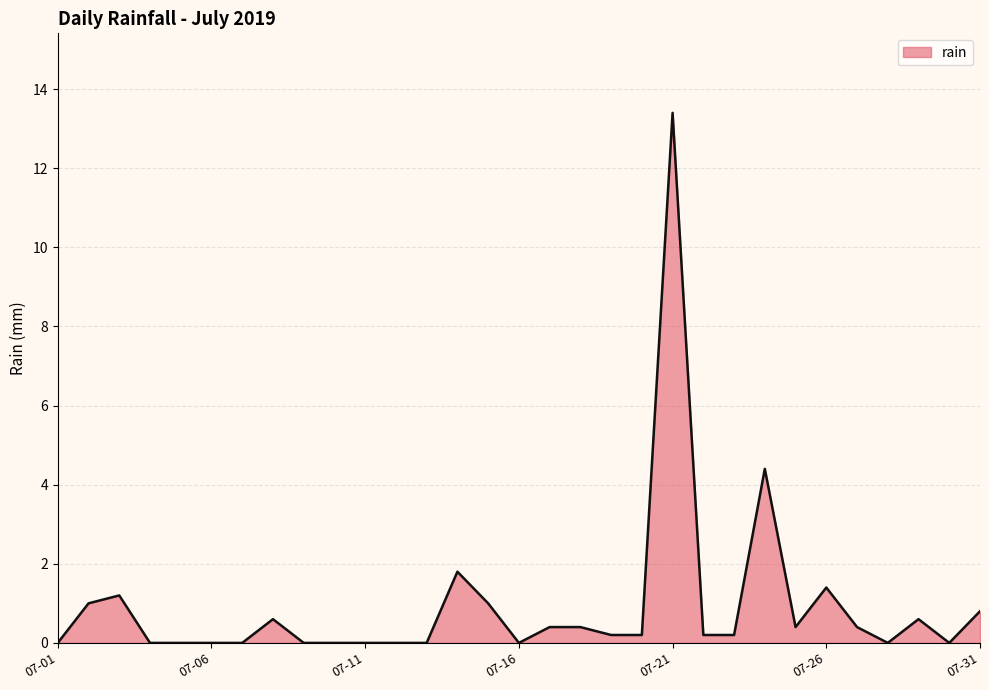

What is the difference between the maximum and minimum values?

13.4